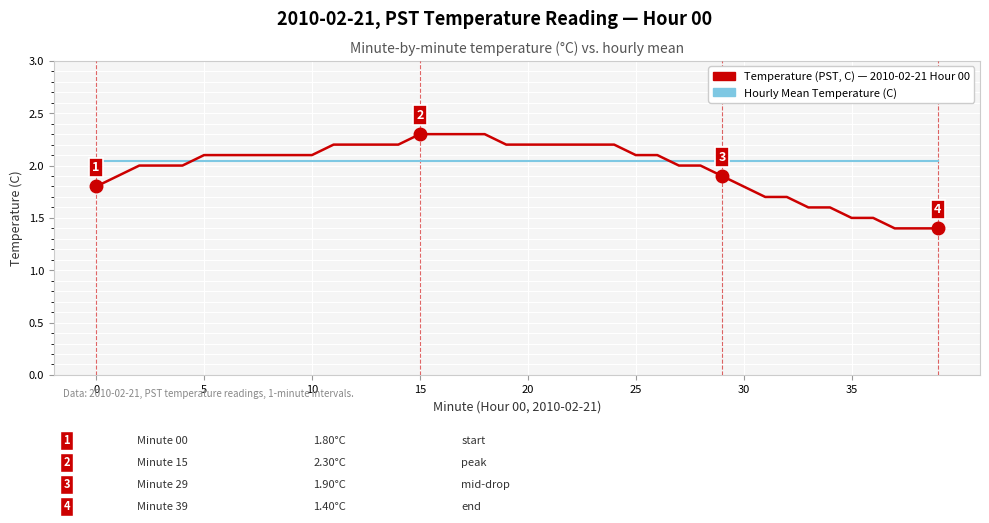

Does the chart display data point markers on the line(s)?

No